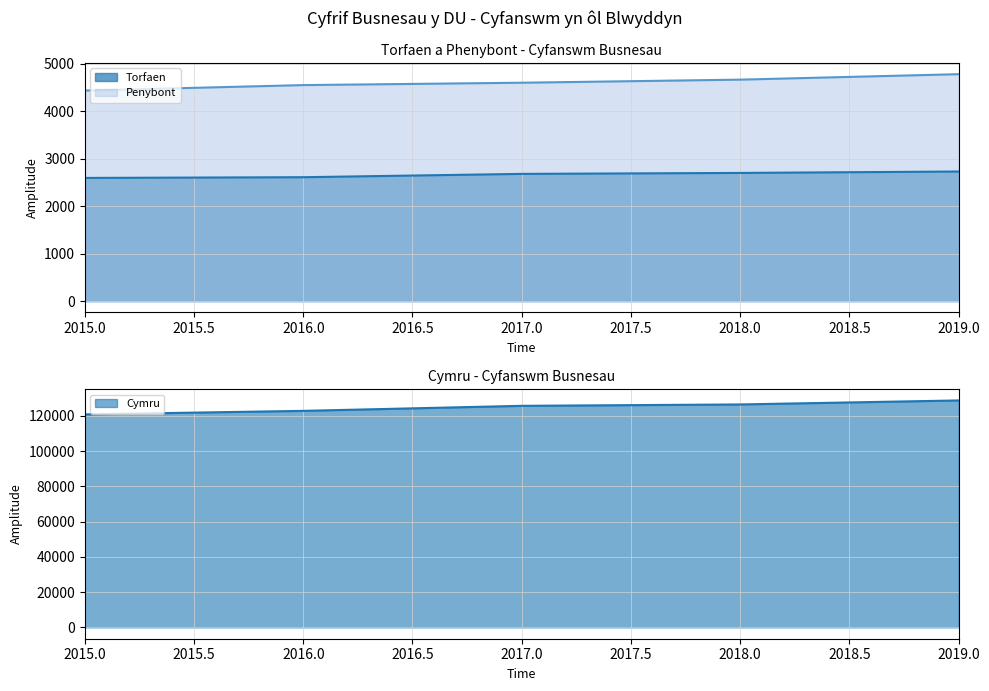

True or false: Torfaen has more than 1 points higher than both neighbors.

False